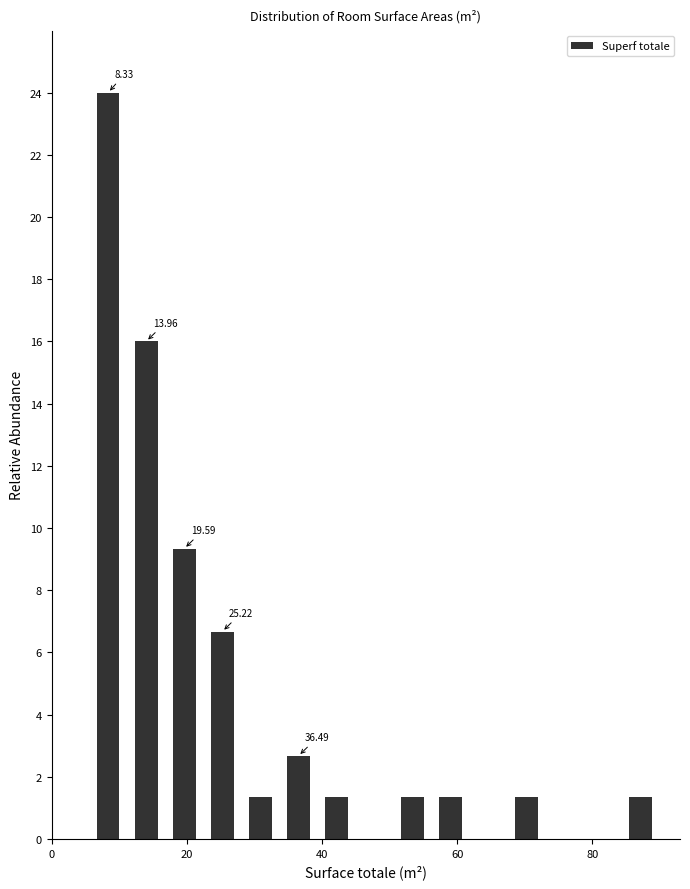

Around what value on the x-axis is the tallest bar? Give the approximate position of its centre, as read against the axis.

8